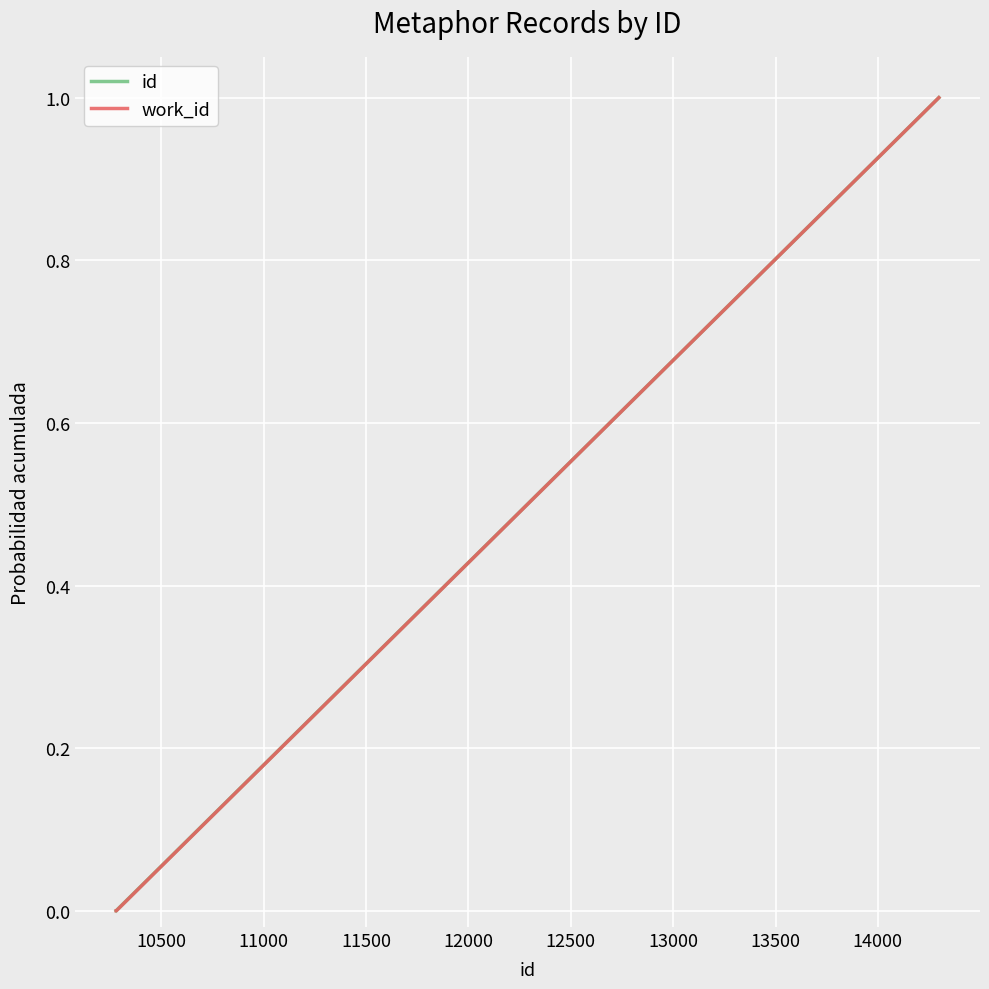

What is the sum of all work_id values?

1.0